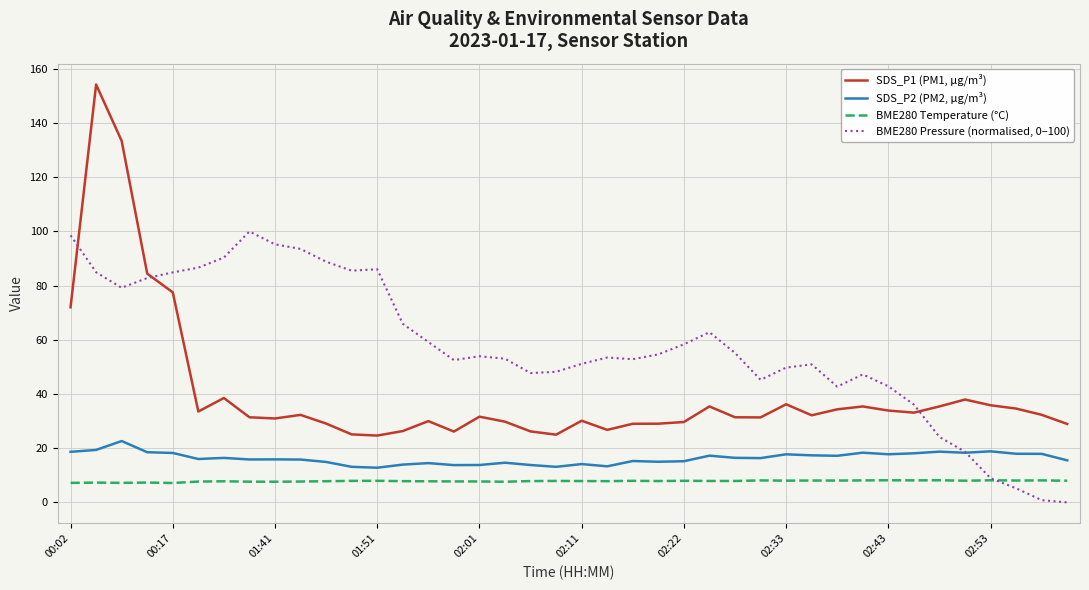

Which series has the largest total across all categories?

BME280 Pressure (normalised, 0–100)